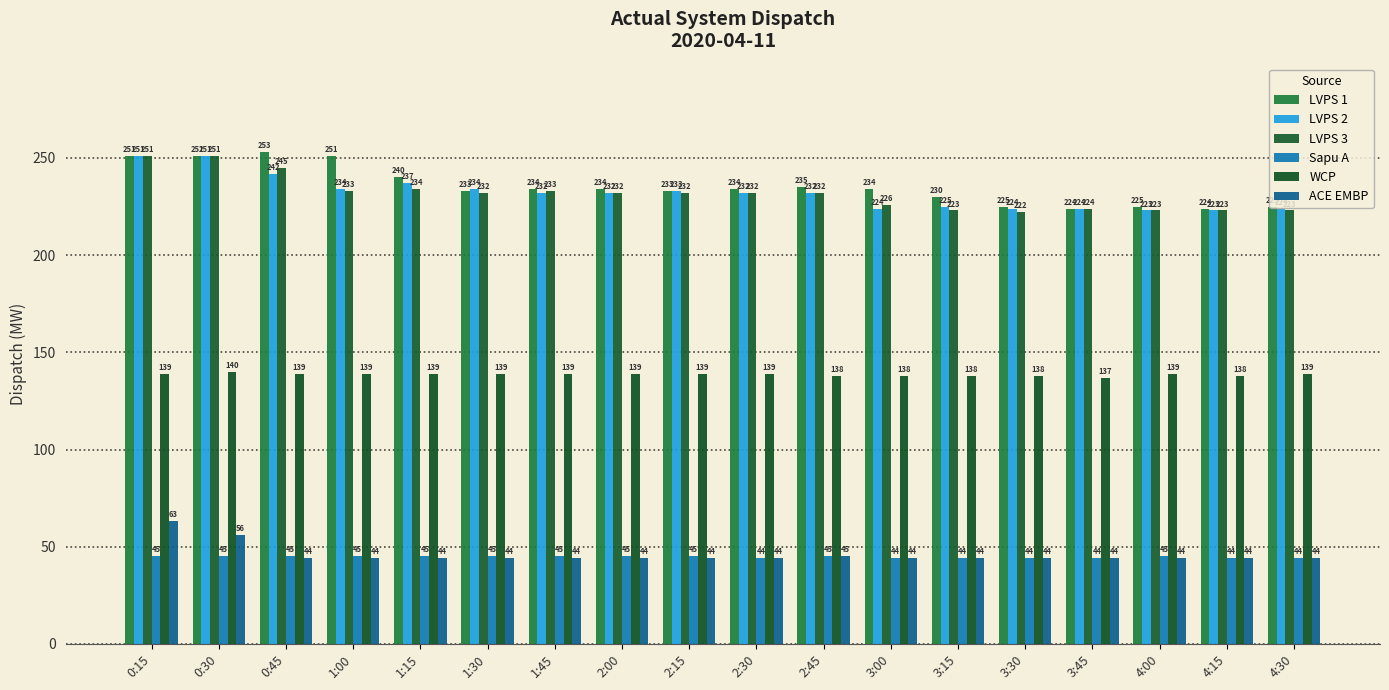

Reading left to right, list all the values displayed in this chart.

LVPS 1: 251	251	253	251	240	233	234	234	233	234	235	234	230	225	224	225	224	225
LVPS 2: 251	251	242	234	237	234	232	232	233	232	232	224	225	224	224	223	223	224
LVPS 3: 251	251	245	233	234	232	233	232	232	232	232	226	223	222	224	223	223	223
Sapu A: 45	45	45	45	45	45	45	45	45	44	45	44	44	44	44	45	44	44
WCP: 139	140	139	139	139	139	139	139	139	139	138	138	138	138	137	139	138	139
ACE EMBP: 63	56	44	44	44	44	44	44	44	44	45	44	44	44	44	44	44	44